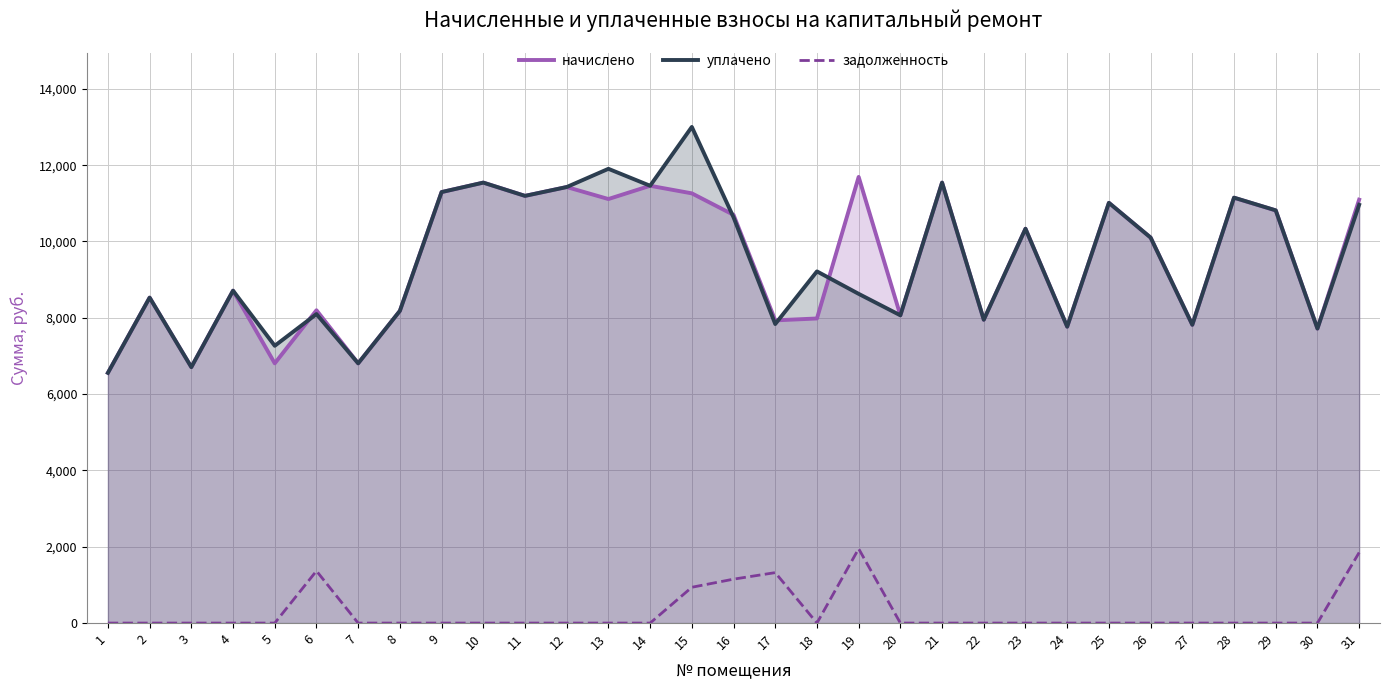

At which category does начислено reach its first local peak?

2